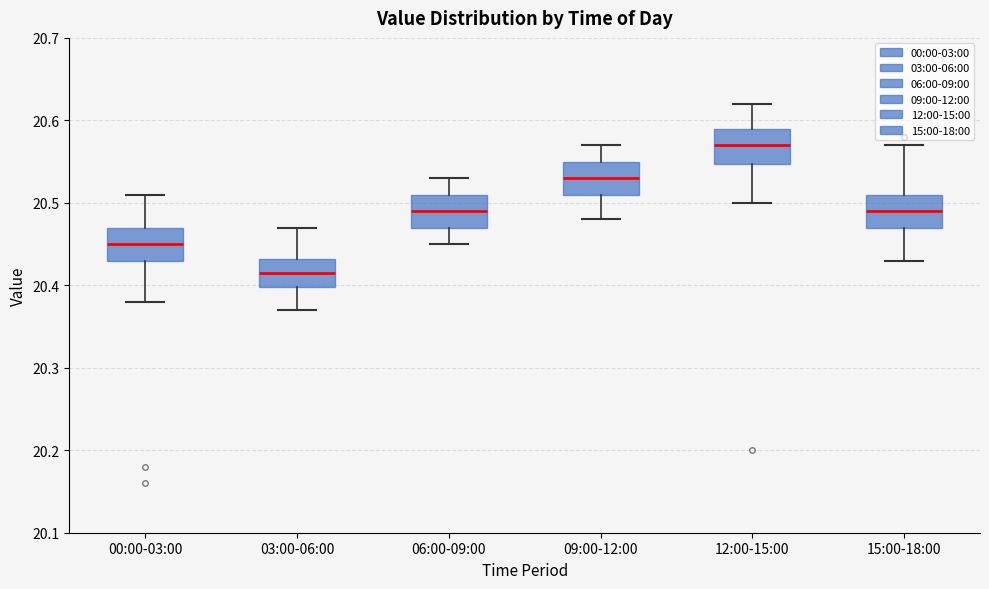

Where does the median line of the box for 15:00-18:00 sit on the y-axis? The values are not printed on the chart, so give them approximately, as read against the axis.

20.49